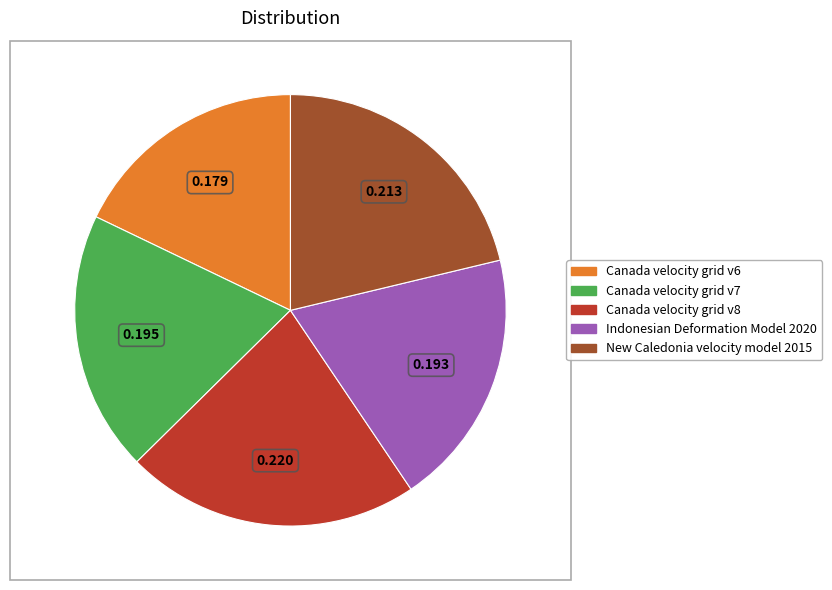

True or false: Canada velocity grid v6 accounts for 31% of the total.

False